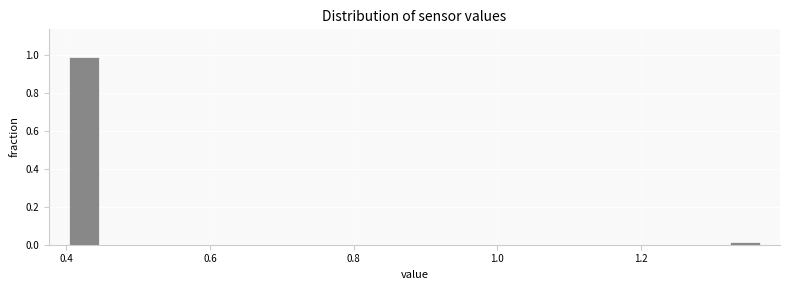

Read against the x-axis, roughly where is the centre of the tallest bar?

0.42